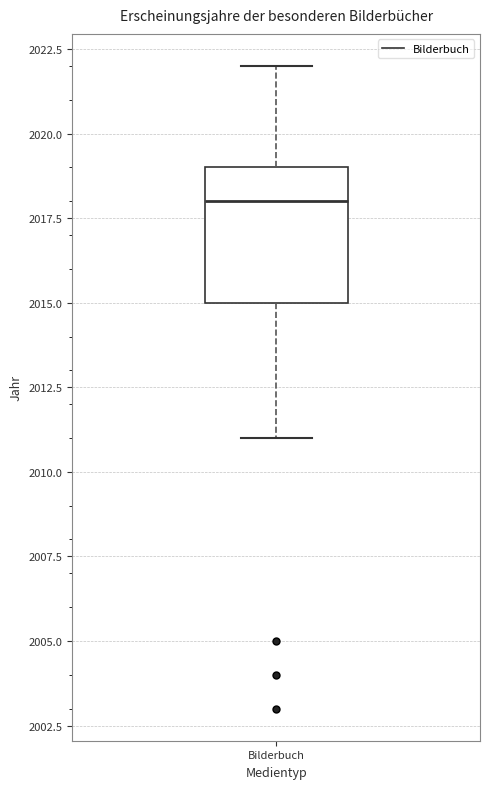

Transcribe this box plot: give where the median line is, the range the box spans, and where the two whiskers end, as read against the y-axis. The values are not printed on the chart, so give them approximately, as read against the axis.

median 2018, box 2015 to 2019, whiskers 2011 to 2022